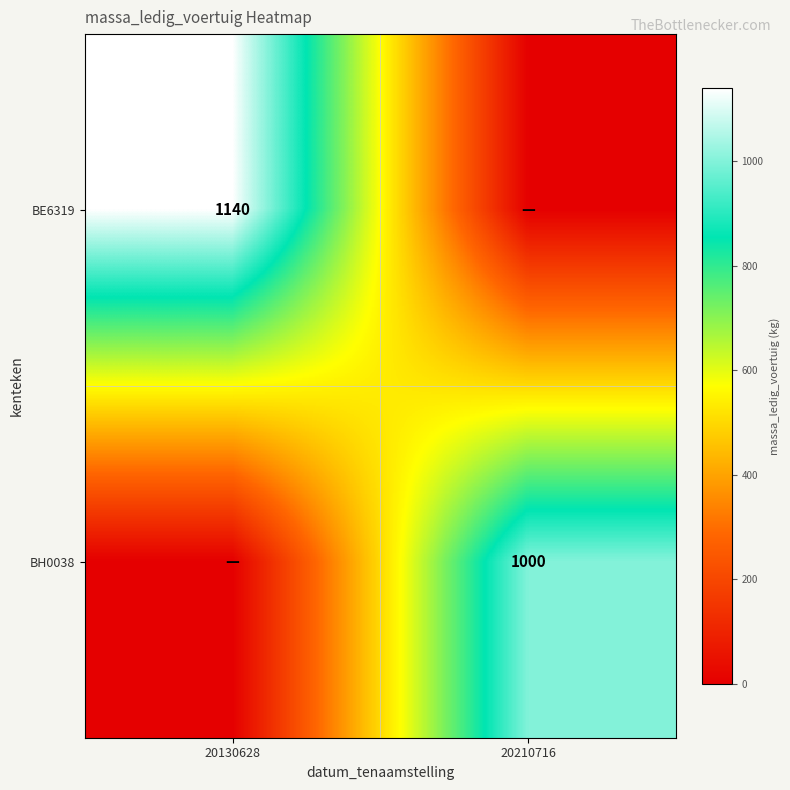

At which category is the sum across all series the highest?

20130628